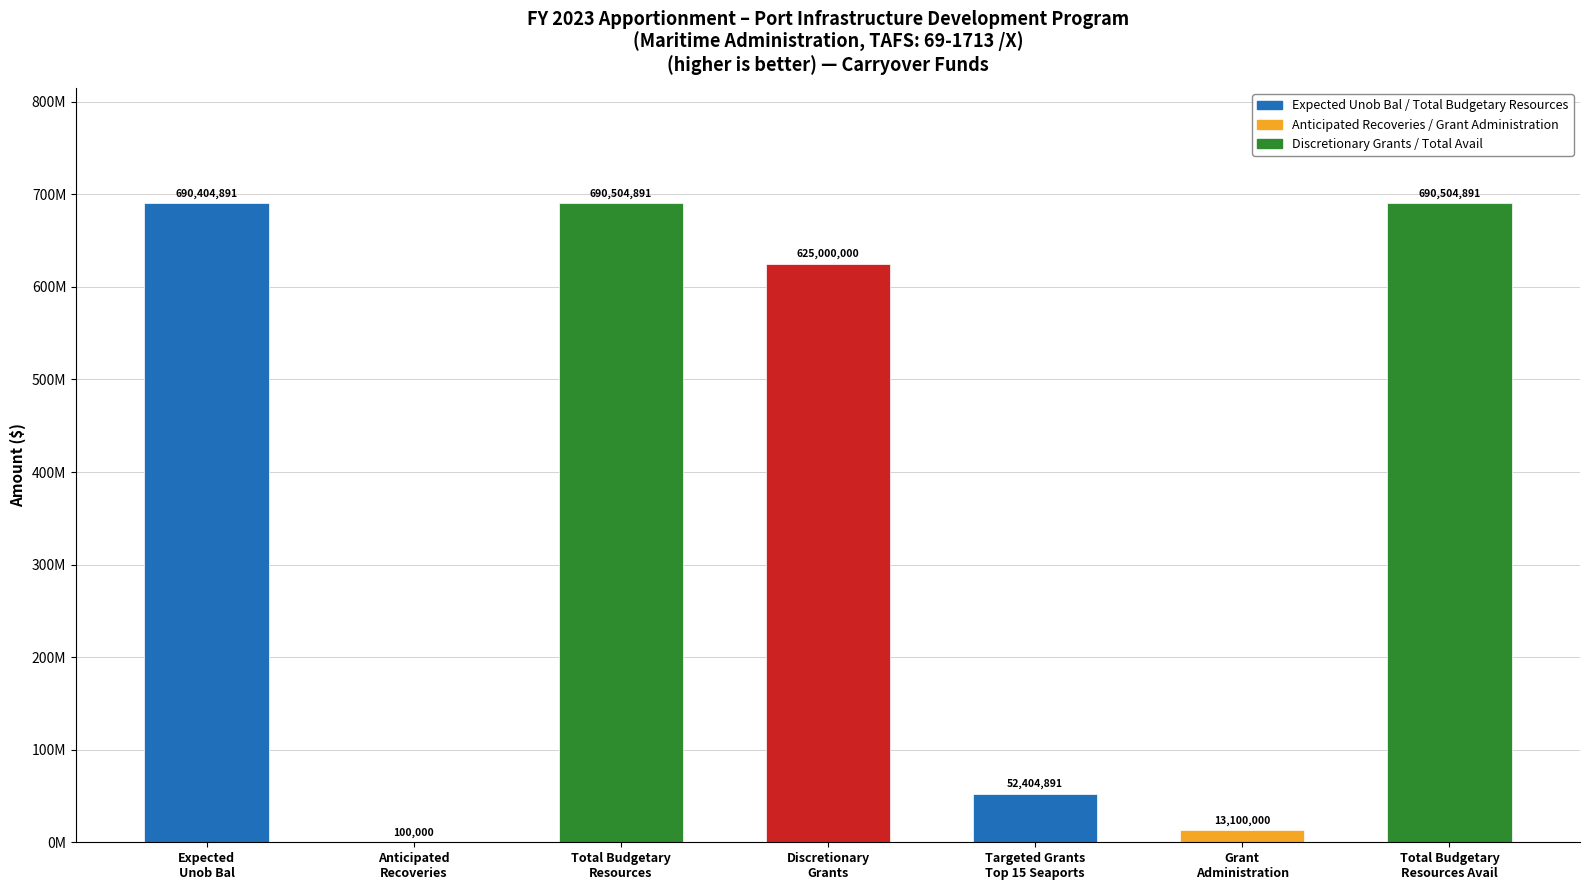

Are the bars horizontal?

No